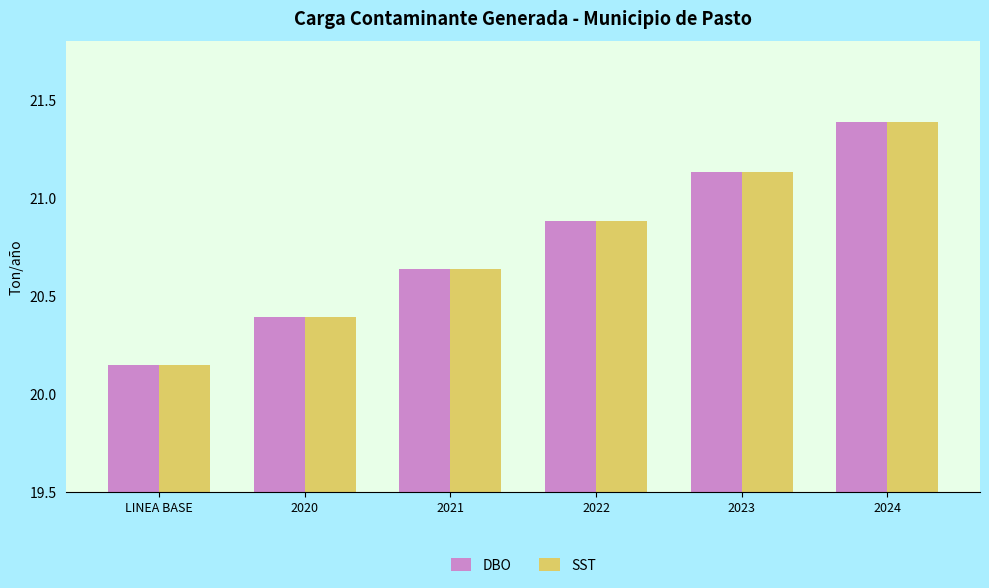

Does the chart contain any negative values?

No